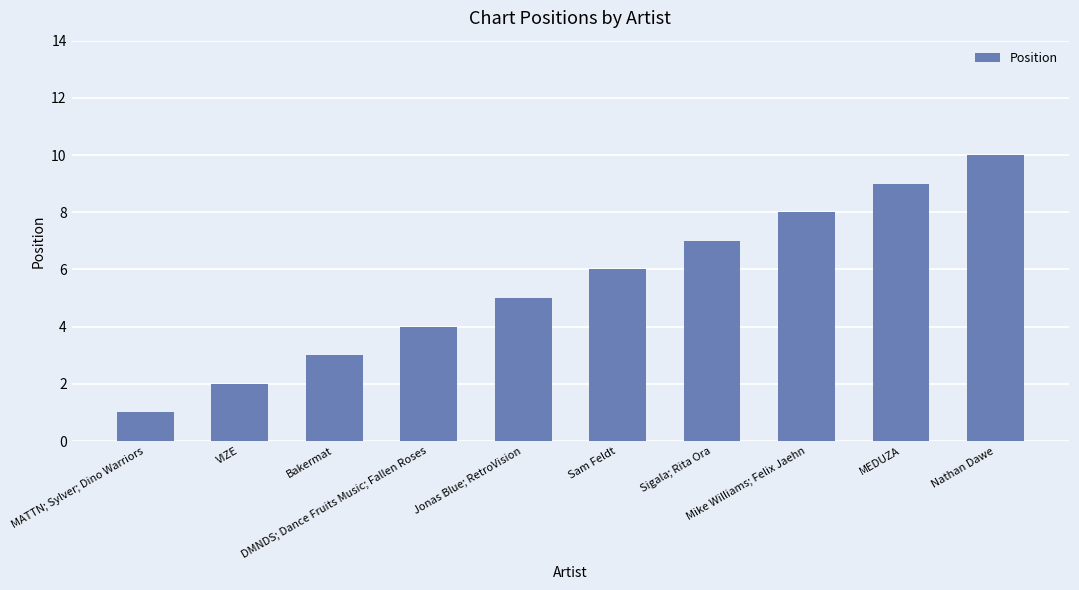

Is it true that the value at Sam Feldt is 6?

True